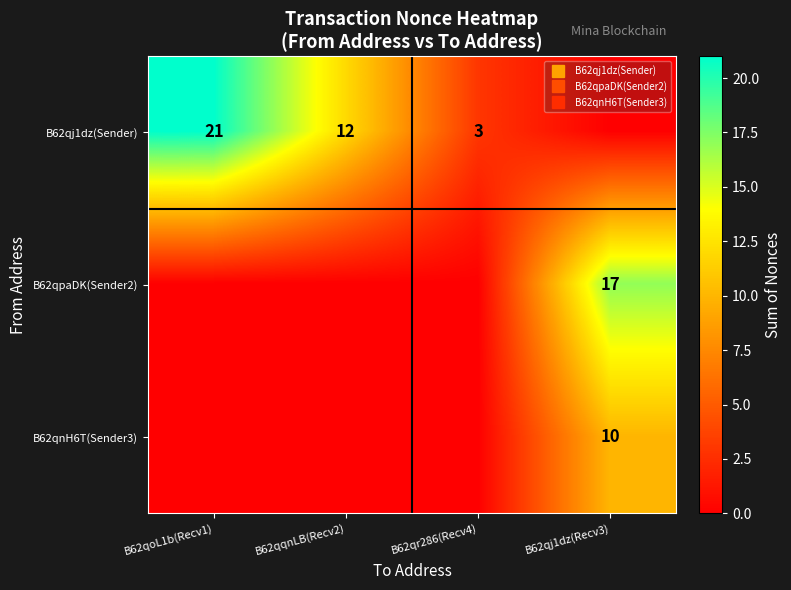

What is the total value across all series at B62qqnLB(Recv2)?

12